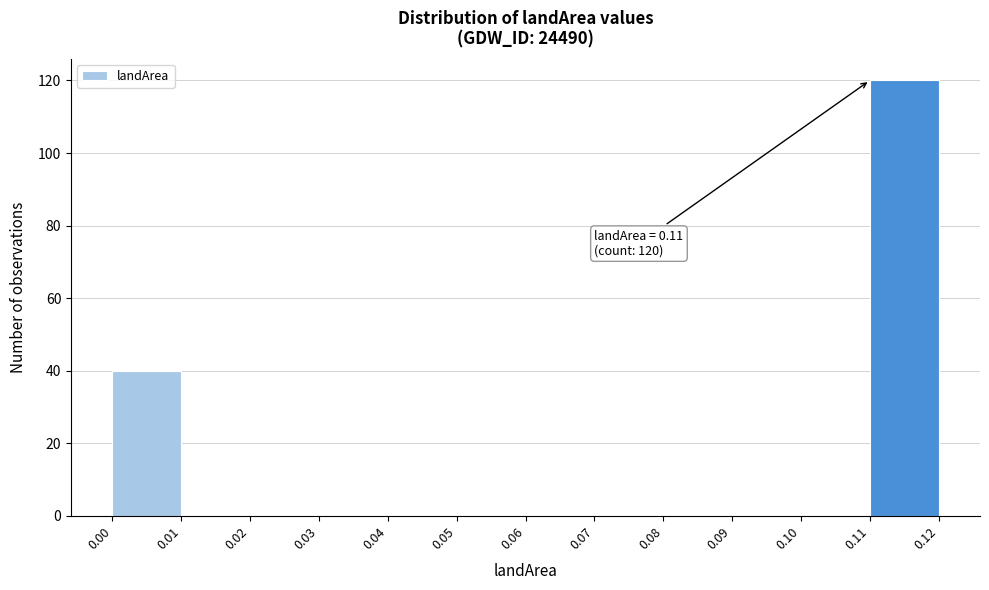

Which range on the x-axis has the tallest bar?

0.11 to 0.12